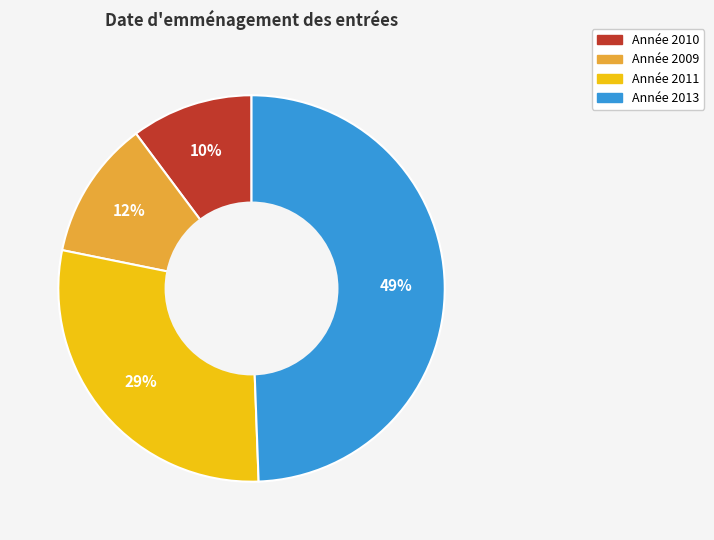

To the nearest percent, what is the difference between the largest and smallest slice percentages?

39%